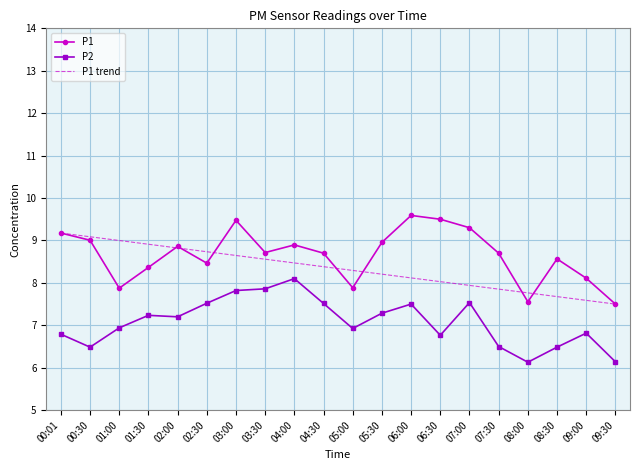

What is the value of the P2 point at the 8th from the left?

7.9